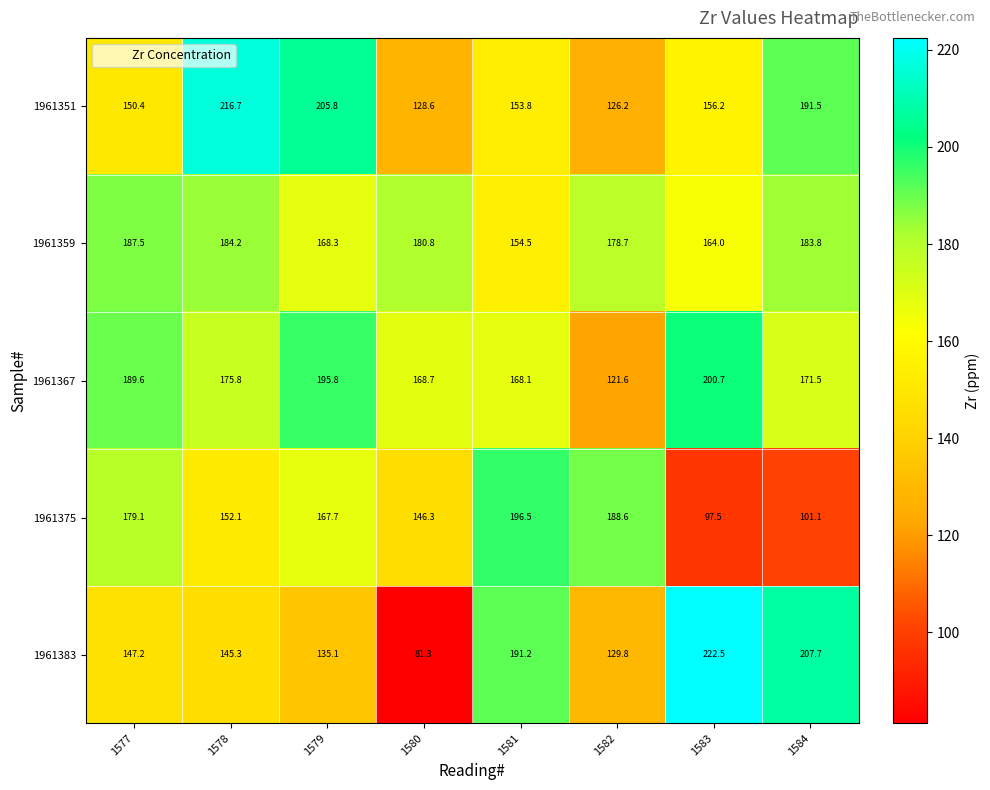

What is the greatest value displayed?

222.5